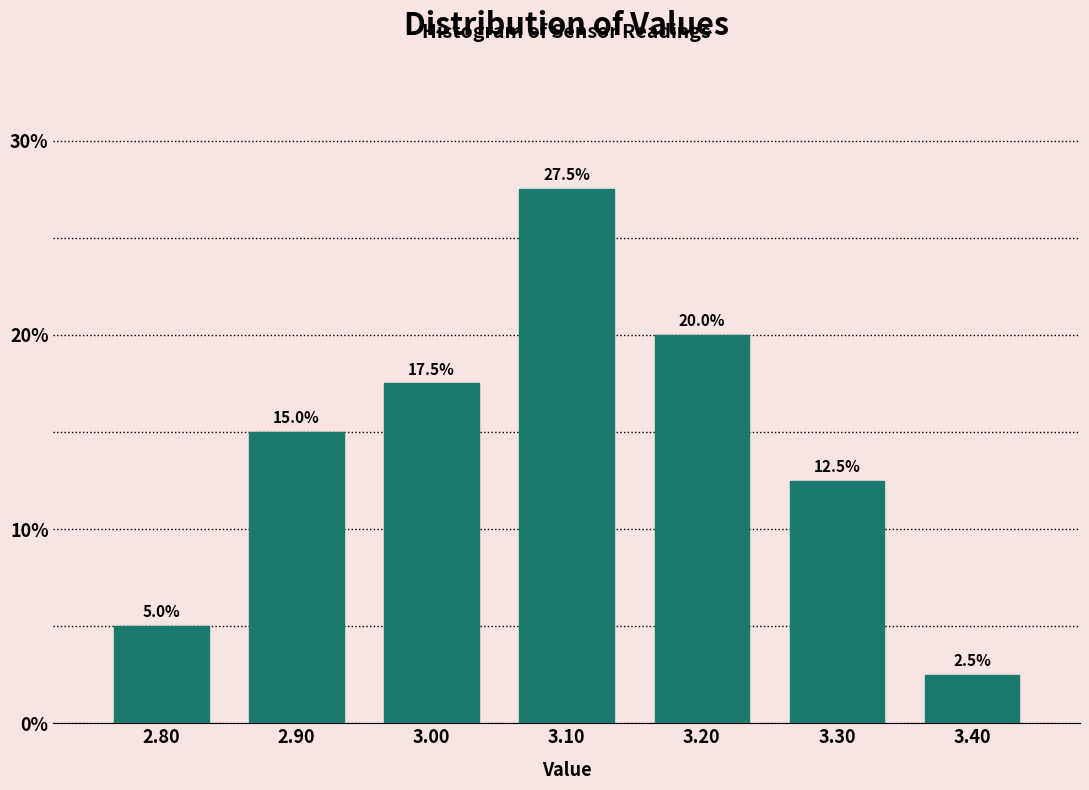

What is the height of the bar covering 2.85 to 2.95 on the x-axis?

15.0